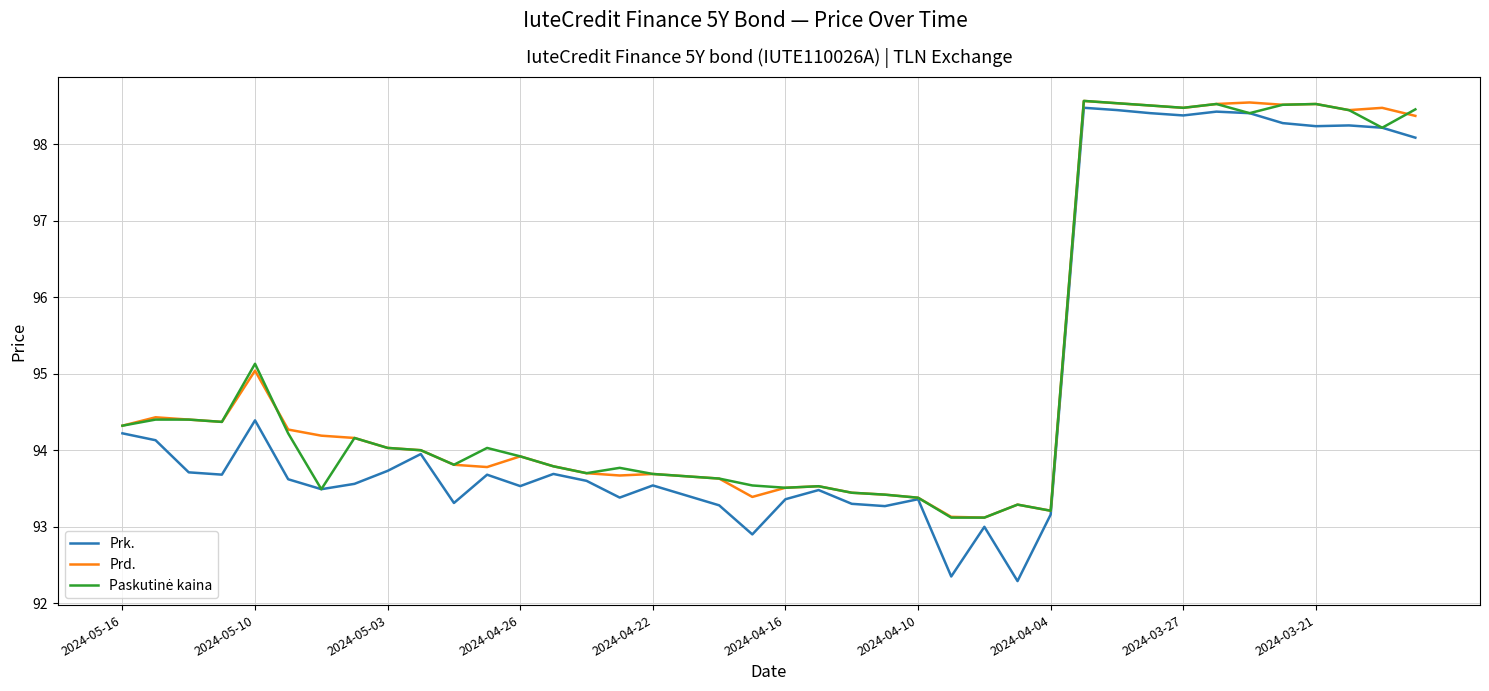

Which series has the largest range (max minus min)?

Prk.